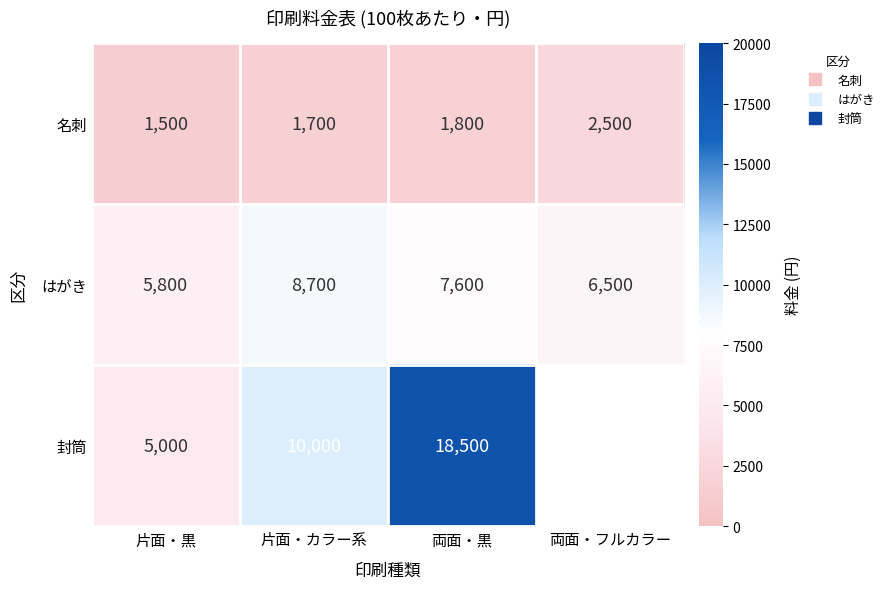

What is the difference between the 名刺 values at 両面・黒 and 片面・黒?

300